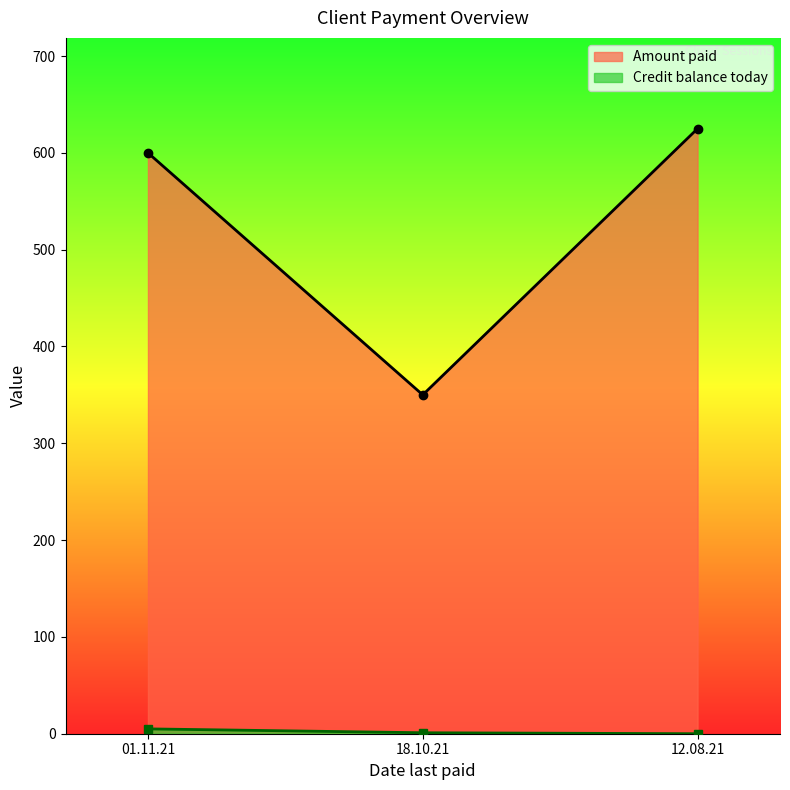

The Amount paid series shows 625 at 12.08.21. True or false?

True